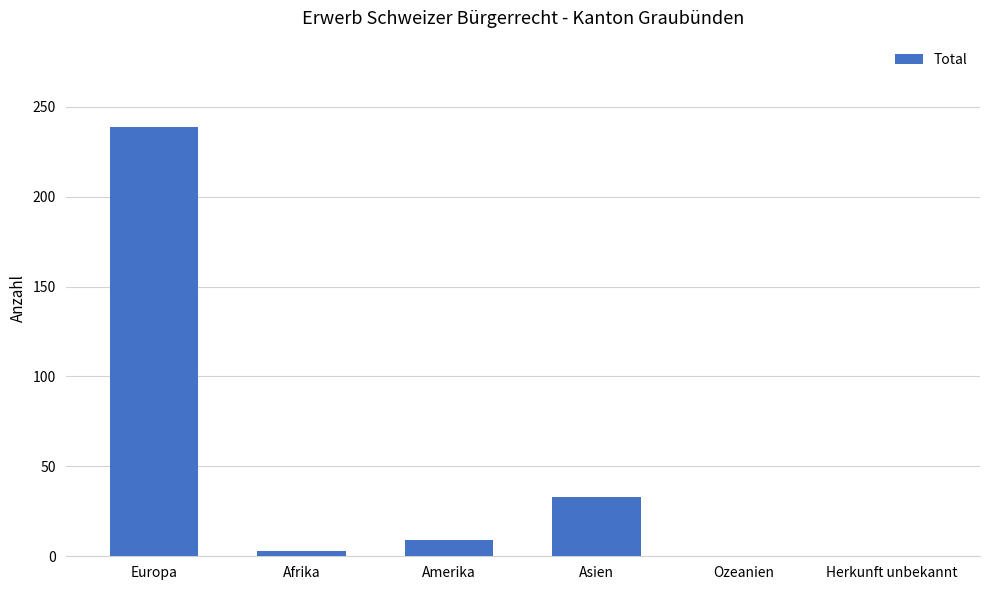

At which label is the value closest to 119?

Asien